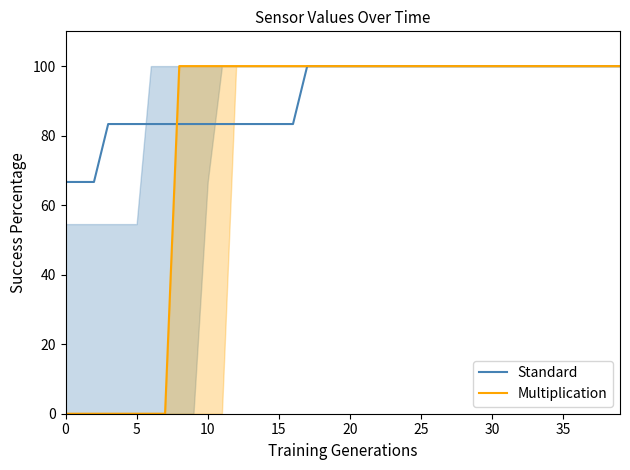

Reading left to right, transcribe all the data shown in this chart.

Standard: 66.7	66.7	66.7	83.3	83.3	83.3	83.3	83.3	83.3	83.3	83.3	83.3	83.3	83.3	83.3	83.3	83.3	100.0	100.0	100.0	100.0	100.0	100.0	100.0	100.0	100.0	100.0	100.0	100.0	100.0	100.0	100.0	100.0	100.0	100.0	100.0	100.0	100.0	100.0	100.0
Multiplication: 0.0	0.0	0.0	0.0	0.0	0.0	0.0	0.0	100.0	100.0	100.0	100.0	100.0	100.0	100.0	100.0	100.0	100.0	100.0	100.0	100.0	100.0	100.0	100.0	100.0	100.0	100.0	100.0	100.0	100.0	100.0	100.0	100.0	100.0	100.0	100.0	100.0	100.0	100.0	100.0